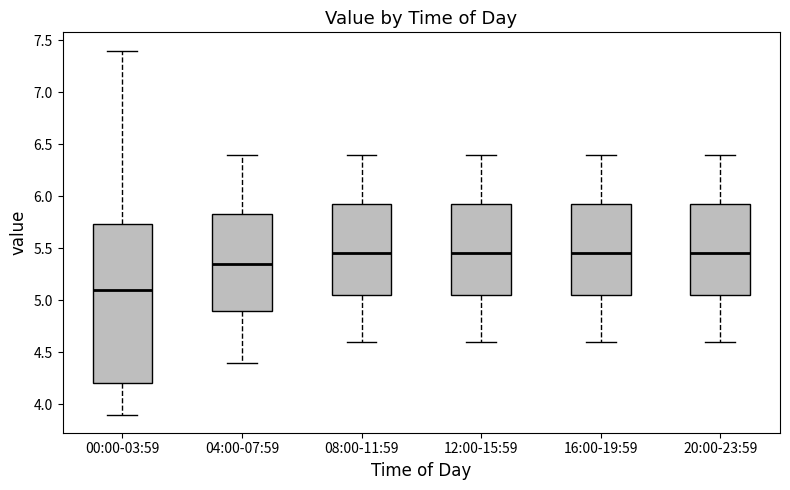

Which box is the tallest, from its lower edge to its upper edge?

00:00-03:59